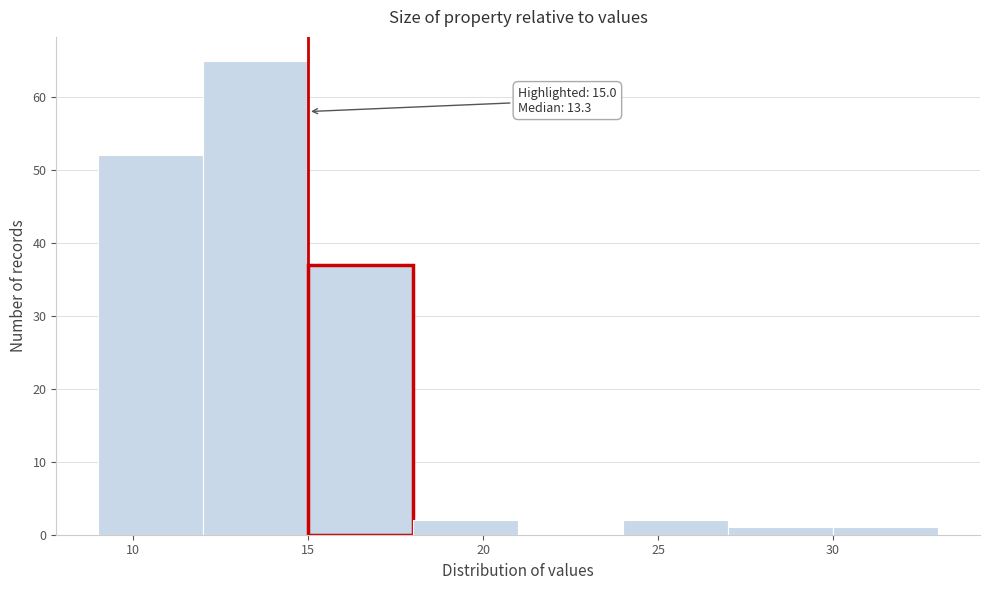

Which range on the x-axis has the tallest bar?

12 to 15